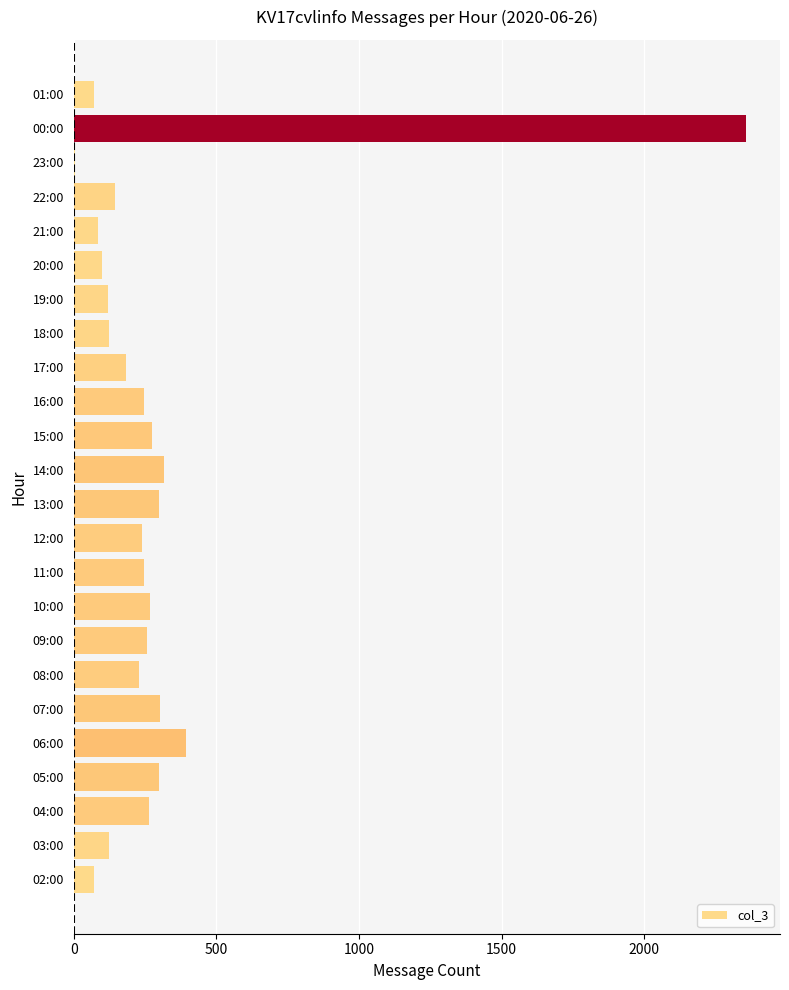

What is the maximum value shown in the chart?

2358